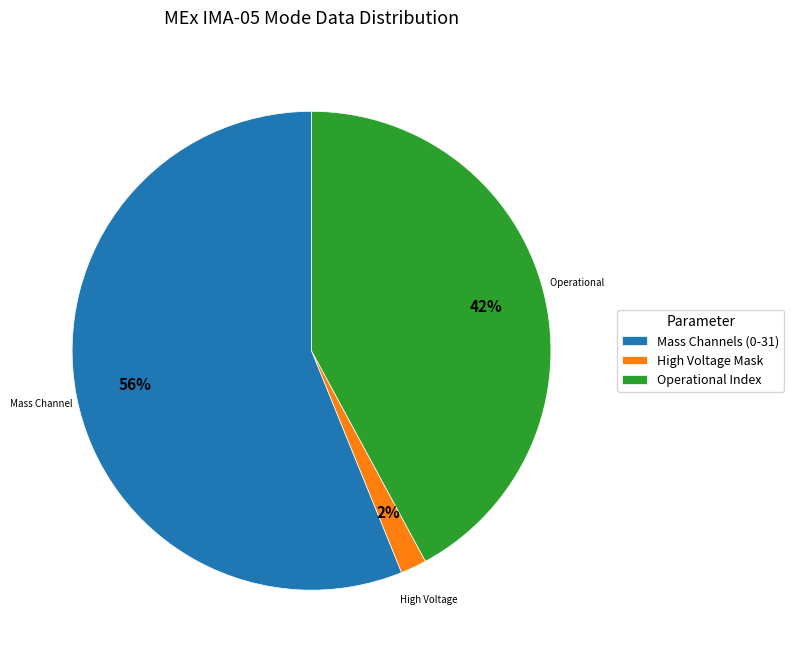

Which category has the biggest portion of the pie?

Mass Channels (0-31)